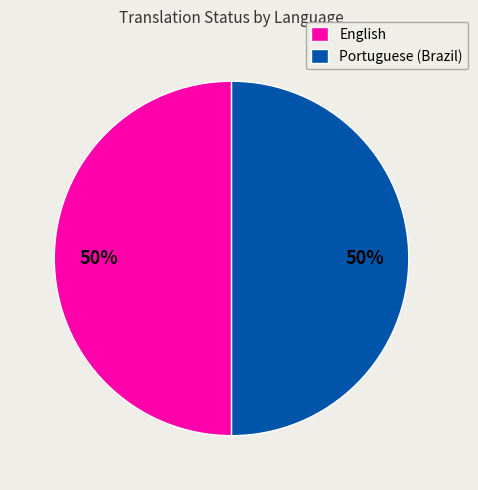

True or false: English accounts for 50% of the total.

True